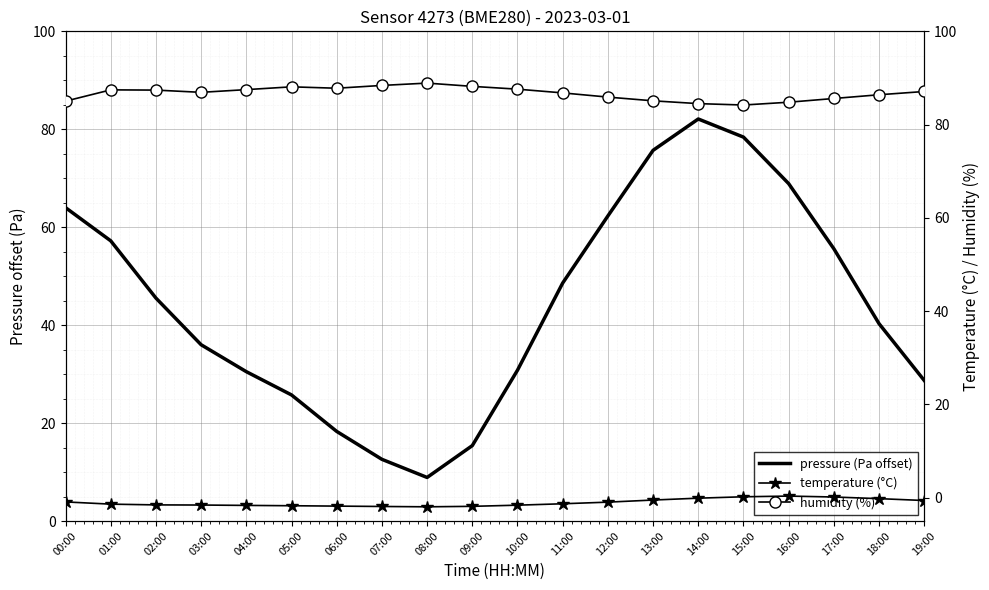

What is the maximum value for humidity?

88.9